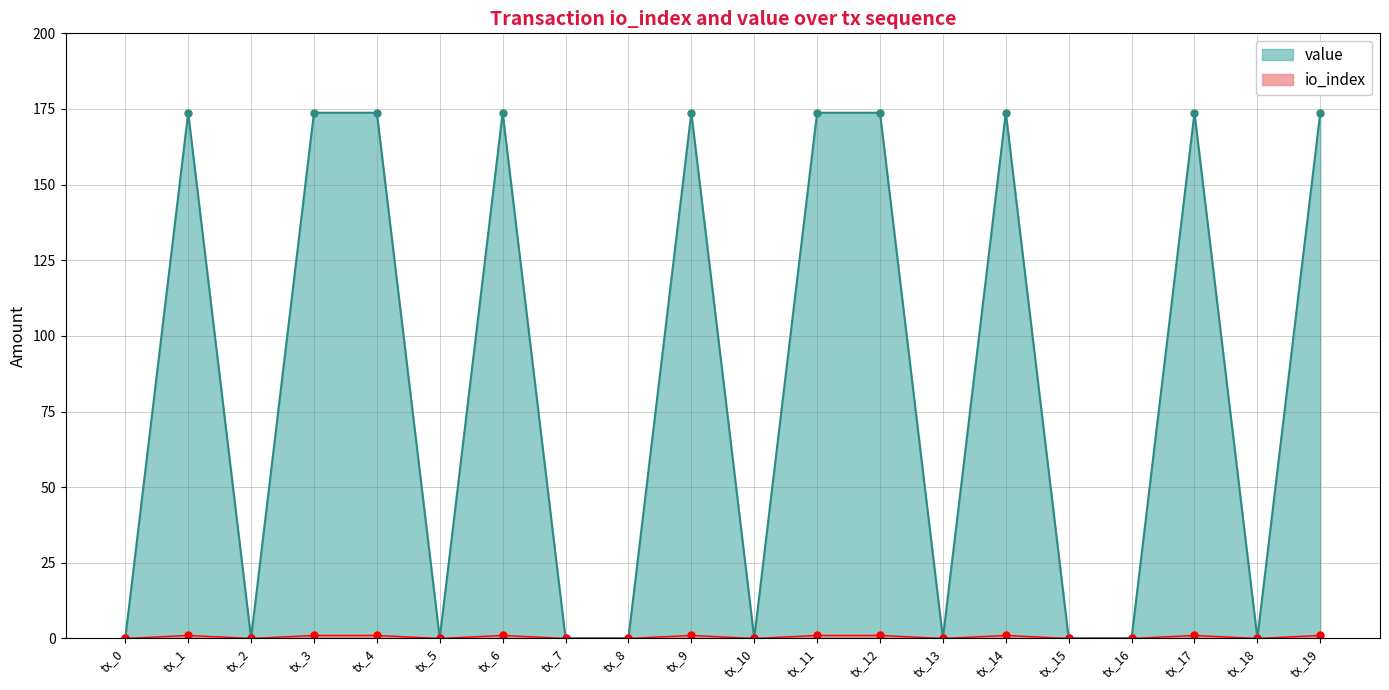

In io_index, how many points are higher than both neighbors (excluding endpoints)?

5